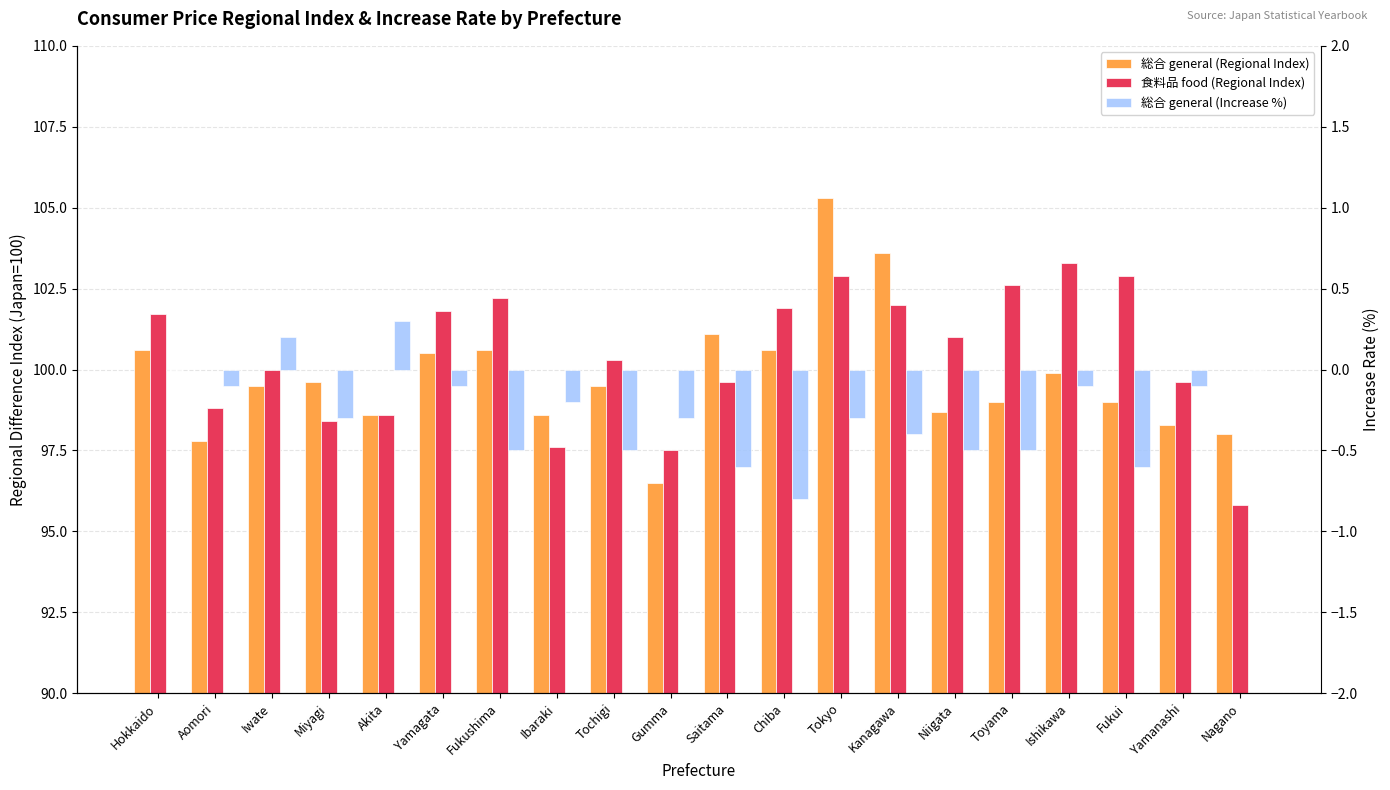

Which series has the largest total across all categories?

食料品 food (Regional Index)